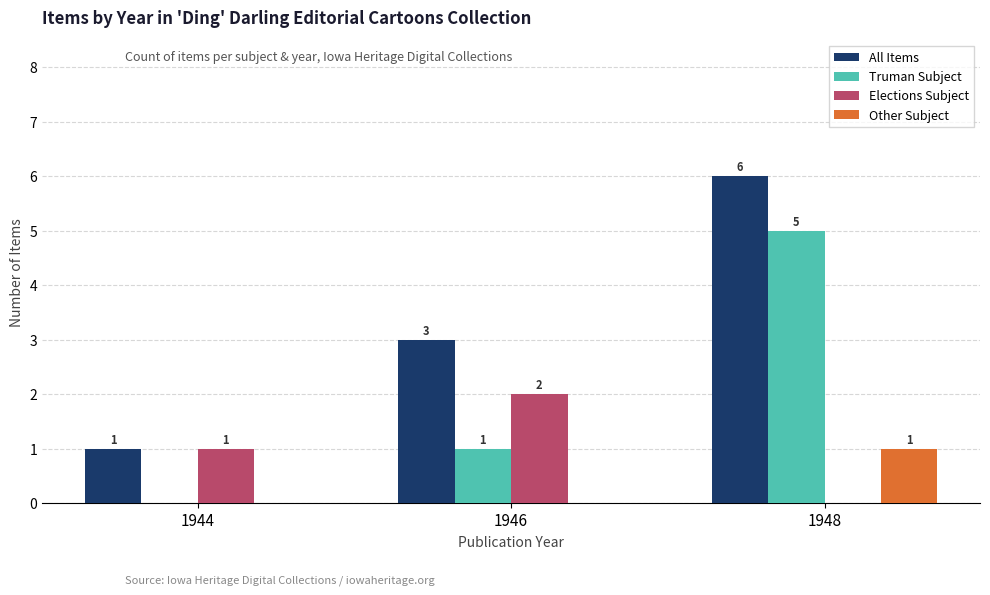

Between 1944 and 1946, which series saw the biggest shift?

All Items